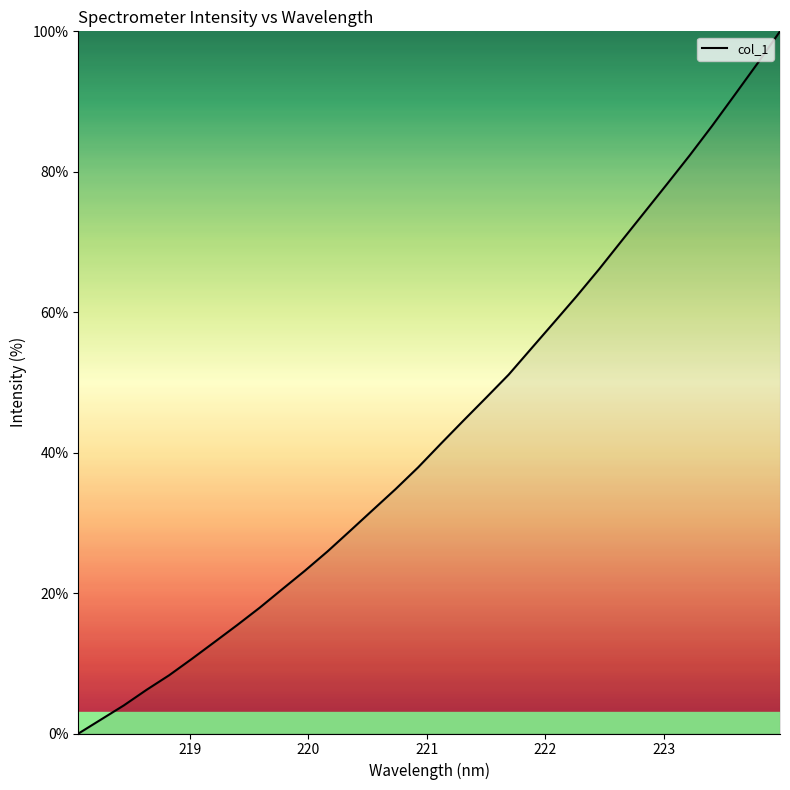

What is the difference between the maximum and minimum values?

100.0